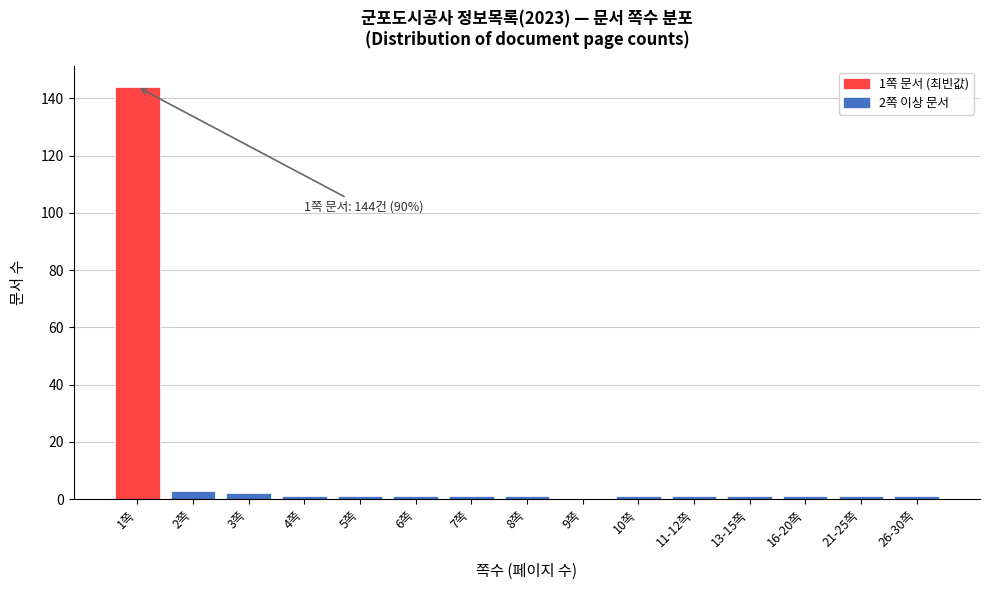

Reading left to right, transcribe all the data shown in this chart.

1쪽=144	2쪽=3	3쪽=2	4쪽=1	5쪽=1	6쪽=1	7쪽=1	8쪽=1	9쪽=0	10쪽=1	11-12쪽=1	13-15쪽=1	16-20쪽=1	21-25쪽=1	26-30쪽=1